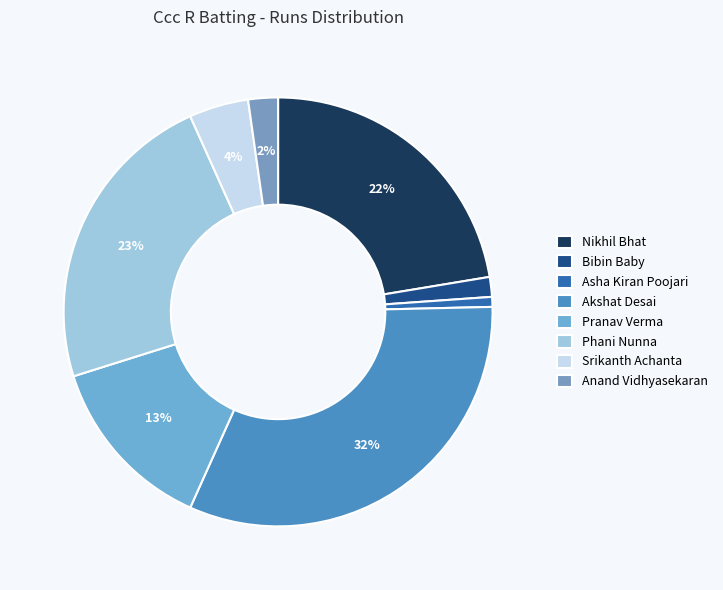

To the nearest percent, what is the difference between the Nikhil Bhat and Bibin Baby slice percentages?

21%